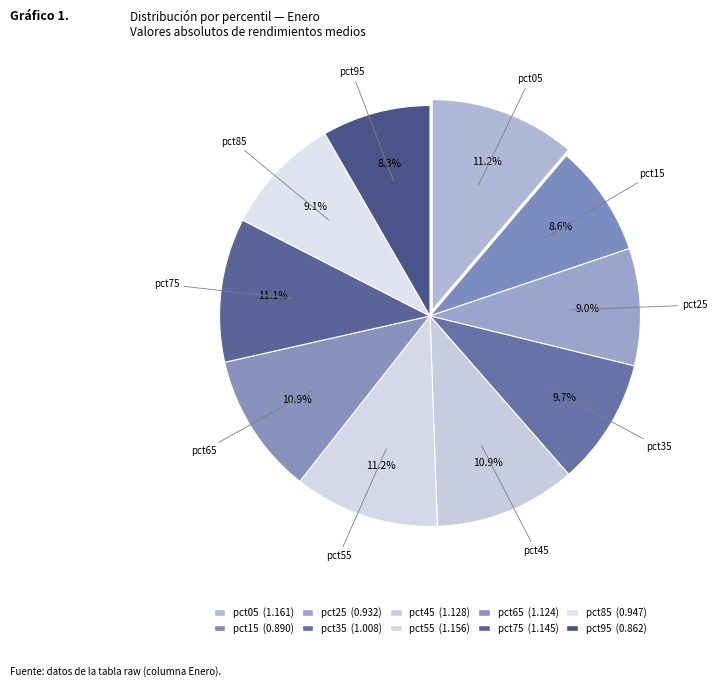

What is the total percentage of pct45 and pct35?

20.6%